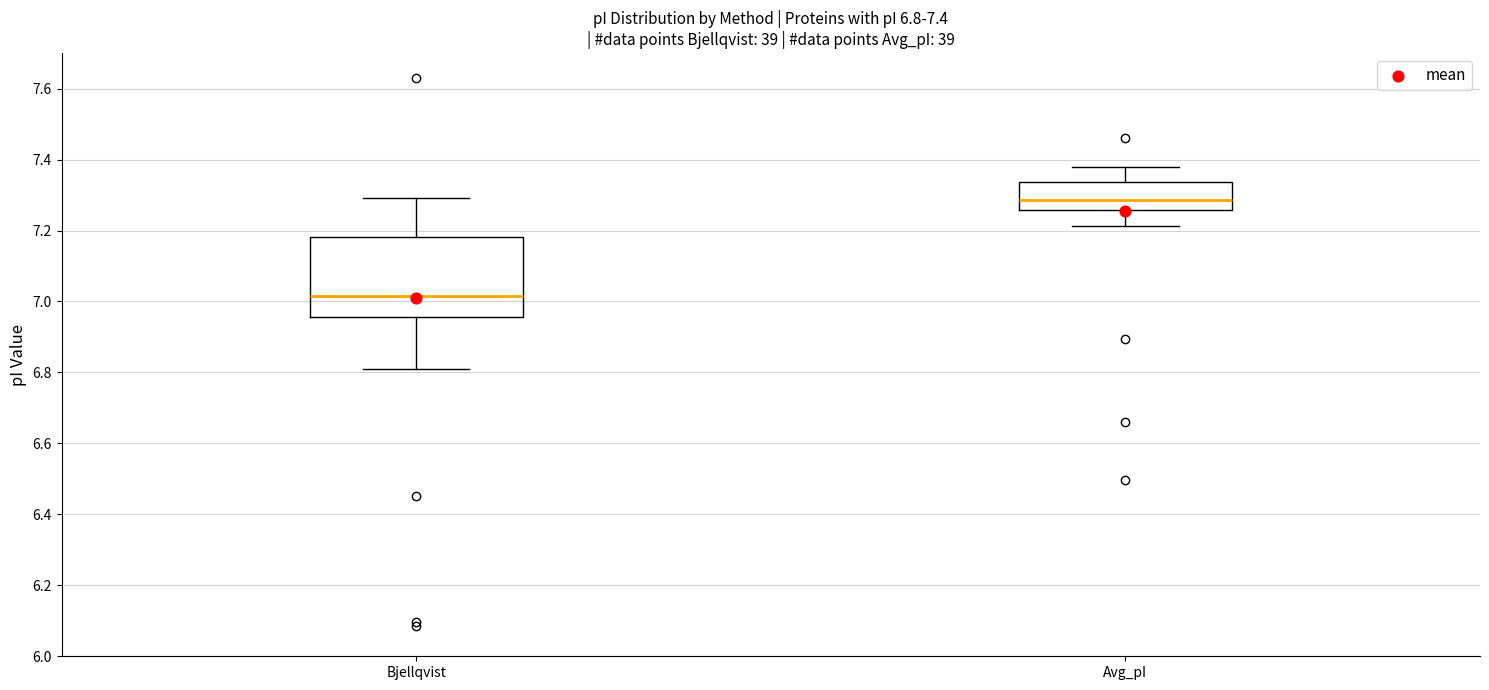

Comparing the boxes themselves (not the whiskers), which one is the tallest?

Bjellqvist